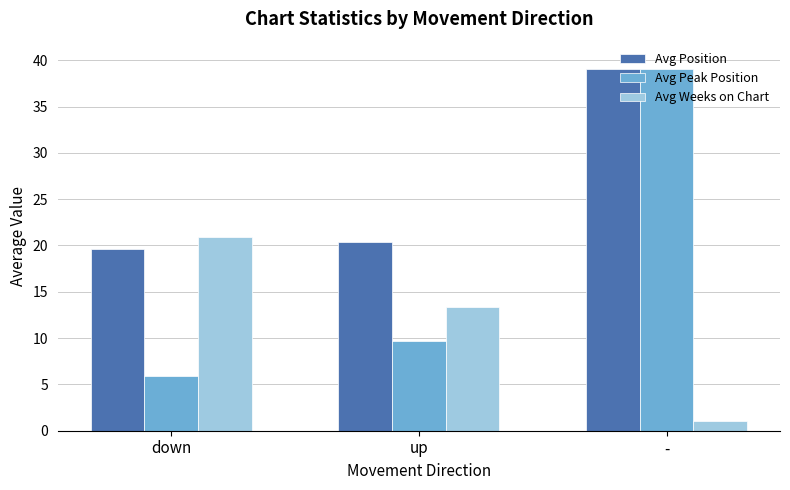

Is the value of Avg Position at down greater than the value of Avg Peak Position at -?

No